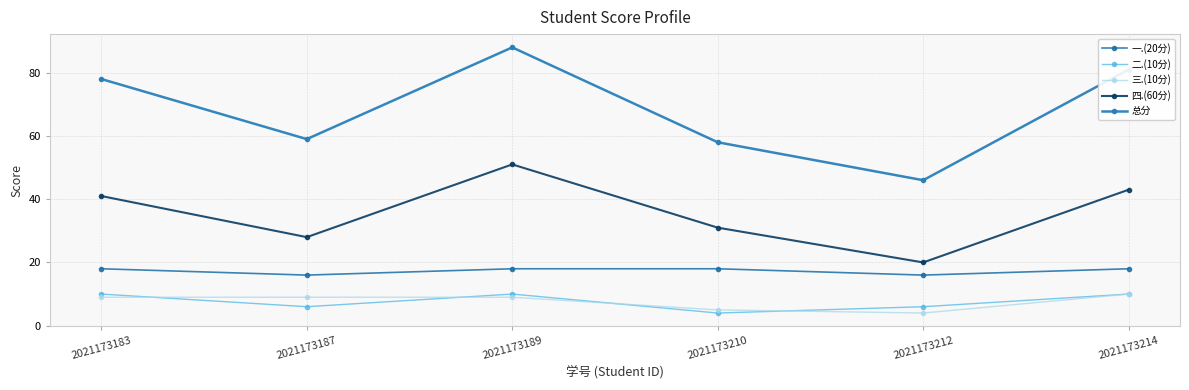

What is the lowest value of the 三.(10分) series?

4